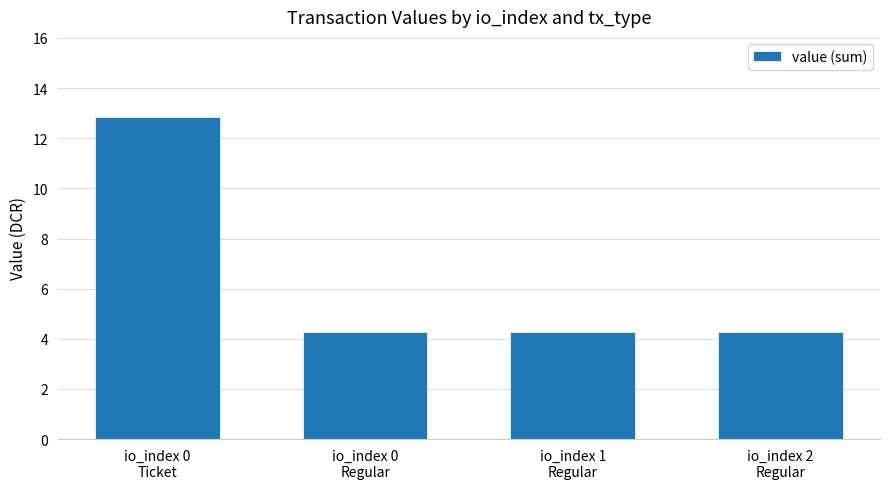

Read the value at io_index 1
Regular.

4.3